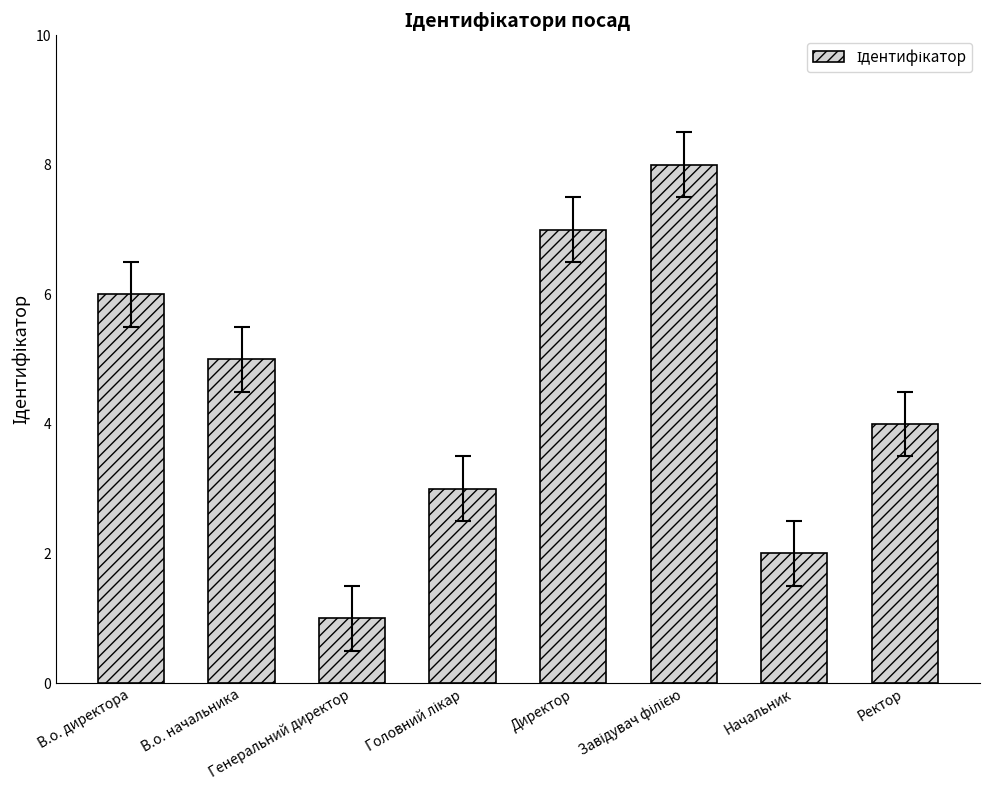

Which has a higher value, Директор or В.о. начальника?

Директор